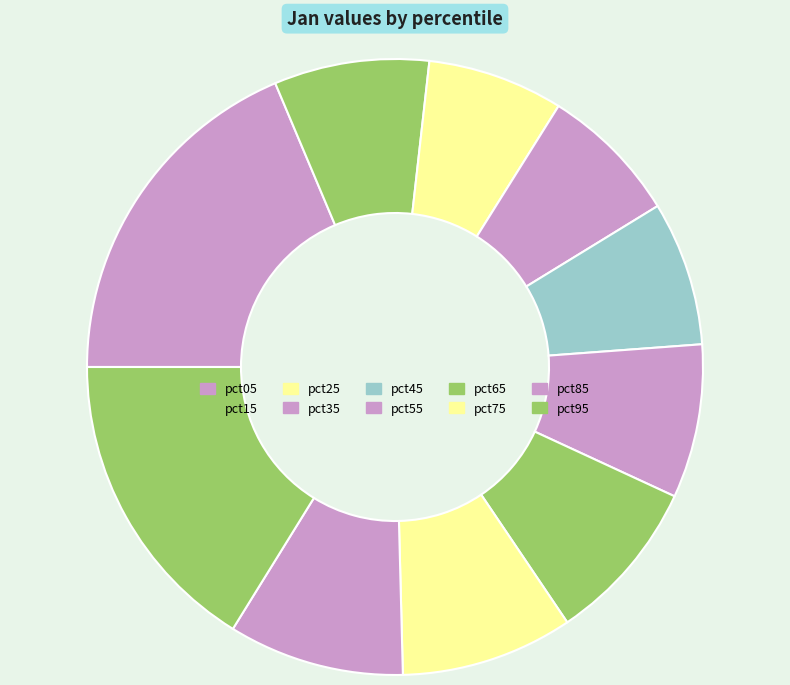

Rank the categories by value from lowest to highest.

pct25, pct35, pct45, pct55, pct15, pct65, pct75, pct85, pct95, pct05